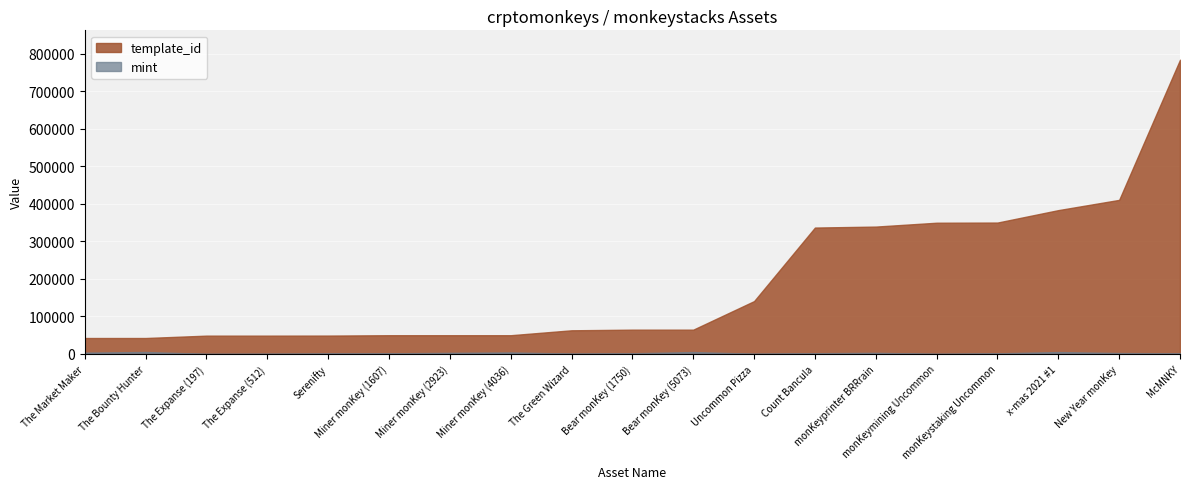

True or false: template_id and mint intersect in this chart.

False